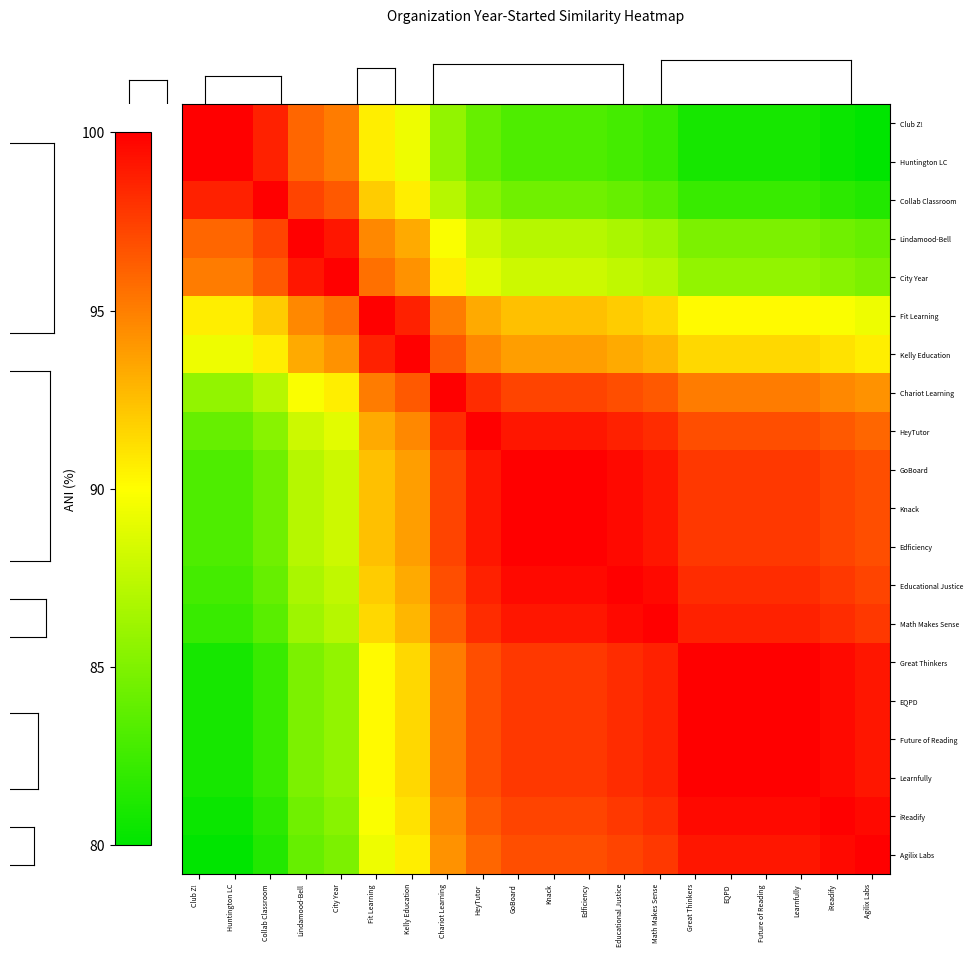

Rank the series at Huntington LC from lowest to highest value.

Agilix Labs, iReadify, Great Thinkers, EQPD, Future of Reading, Learnfully, Math Makes Sense, Educational Justice, GoBoard, Knack, Edficiency, HeyTutor, Chariot Learning, Kelly Education, Fit Learning, City Year, Lindamood-Bell, Collab Classroom, Club Z!, Huntington LC